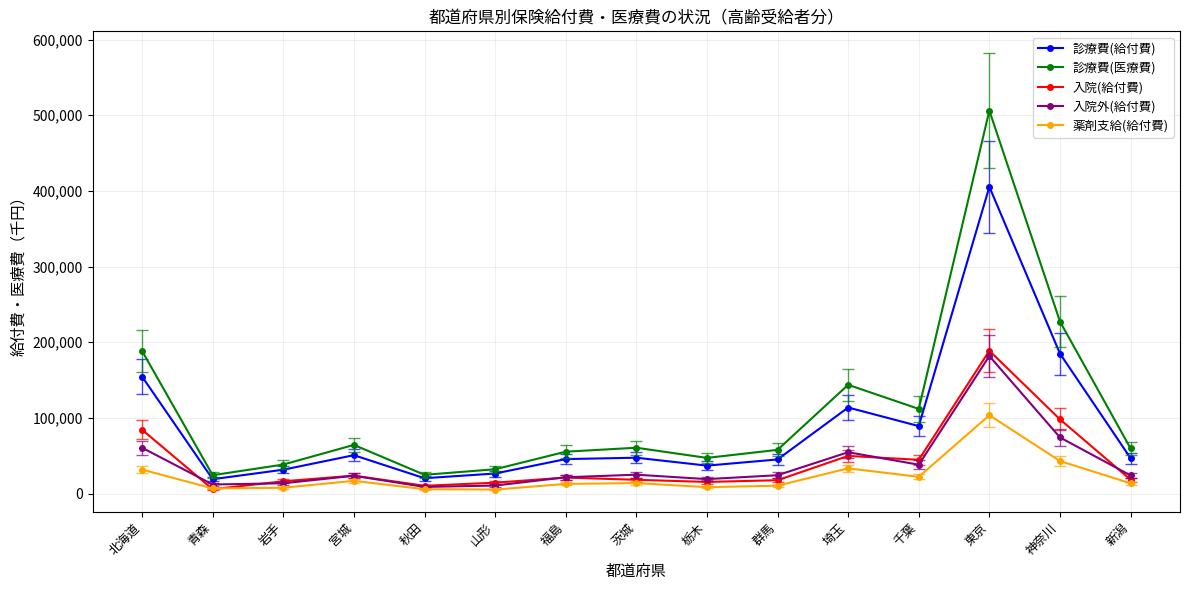

The value of 入院(給付費) at 岩手 is 16204.7. True or false?

True